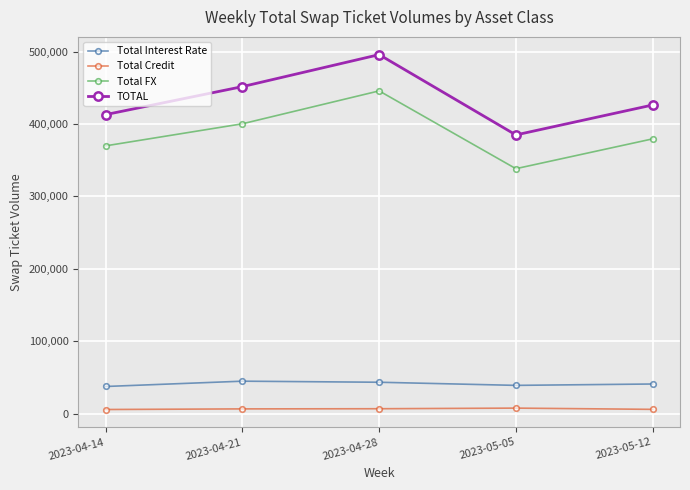

At which label does Total FX reach its peak?

2023-04-28